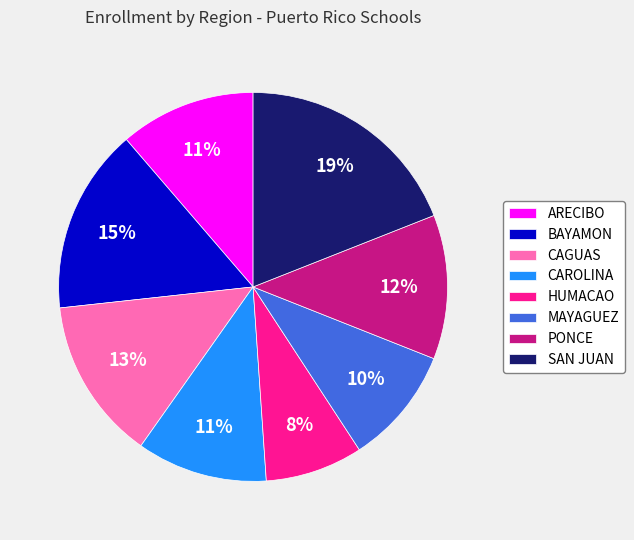

Does HUMACAO represent more than half of the total?

No